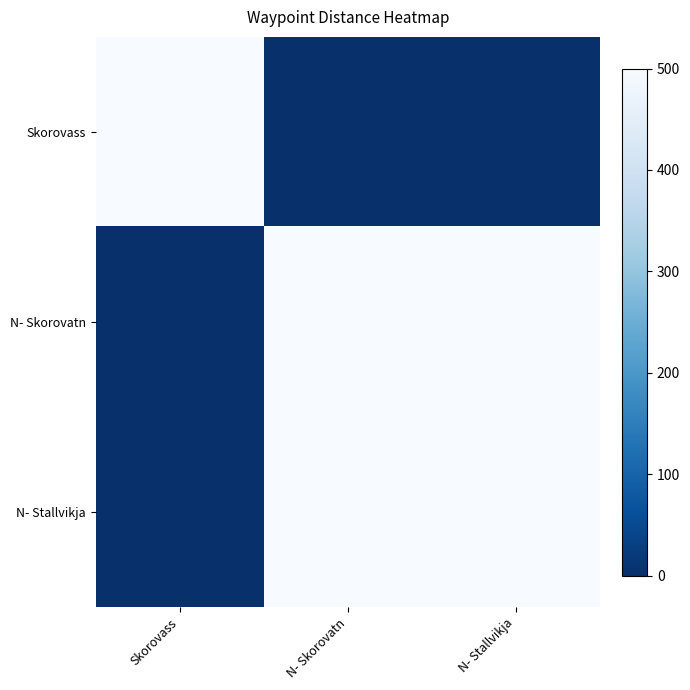

Reading left to right, extract all data points from this chart.

Skorovass: Skorovass=500	N- Skorovatn=0	N- Stallvikja=0
N- Skorovatn: Skorovass=0	N- Skorovatn=500	N- Stallvikja=500
N- Stallvikja: Skorovass=0	N- Skorovatn=500	N- Stallvikja=500